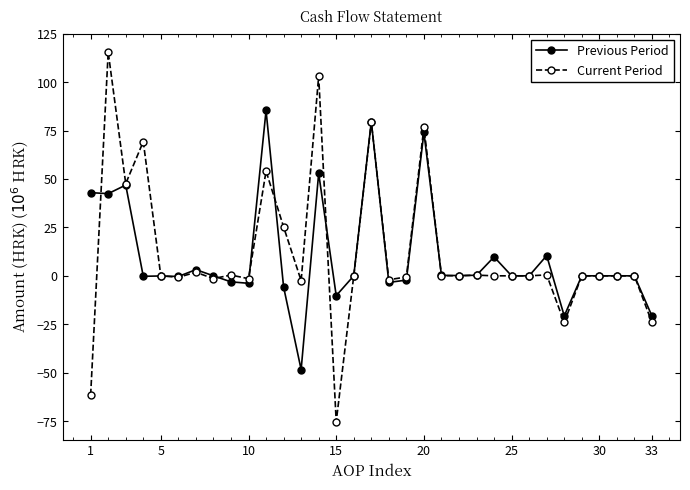

How many lines are shown in the chart?

2